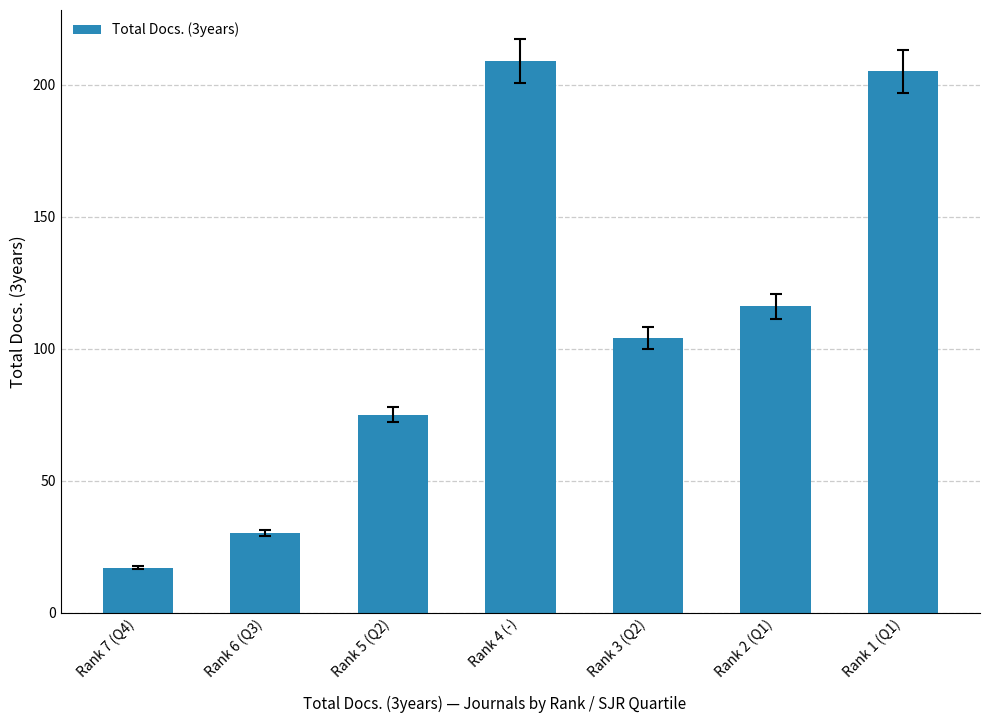

Approximately how many times larger is the value at Rank 3 (Q2) compared to Rank 2 (Q1)?

0.9